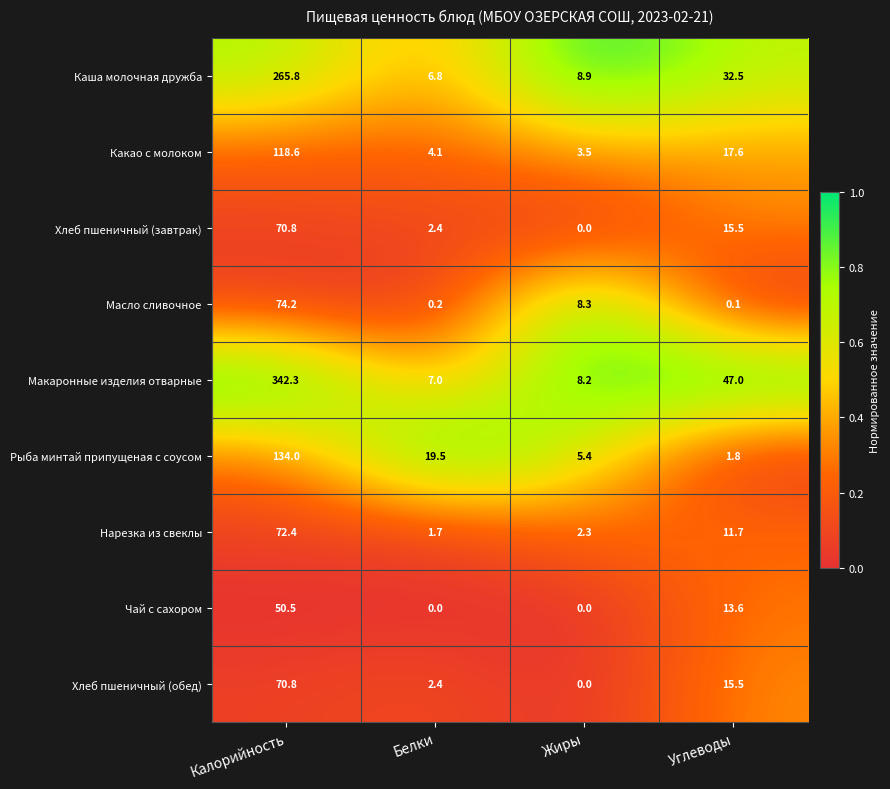

How many series are shown in this chart?

9